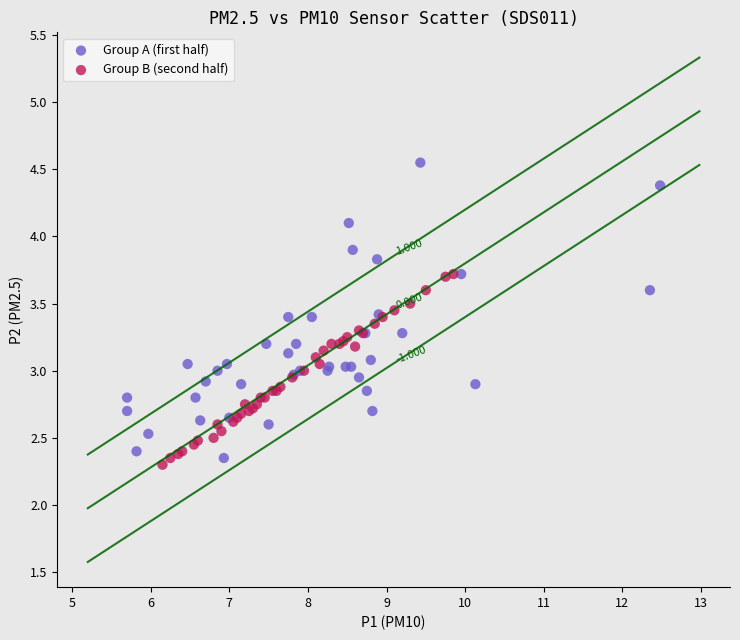

Which series contains the highest Y value?

Group A (first half)